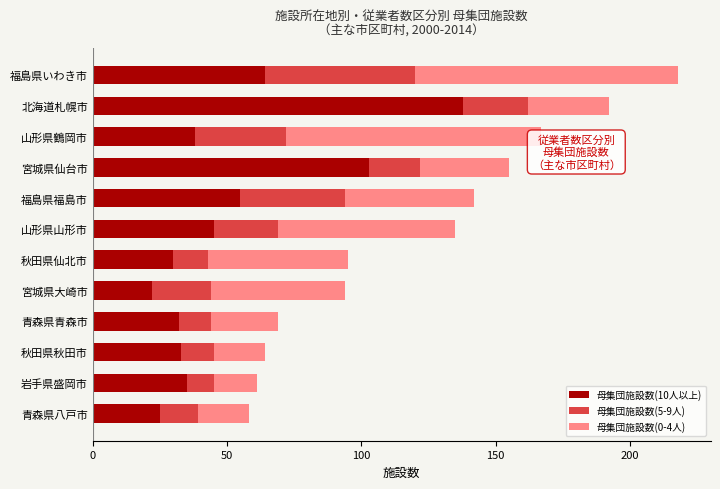

True or false: 母集団施設数(10人以上) has a value of 10 at 宮城県大崎市.

False